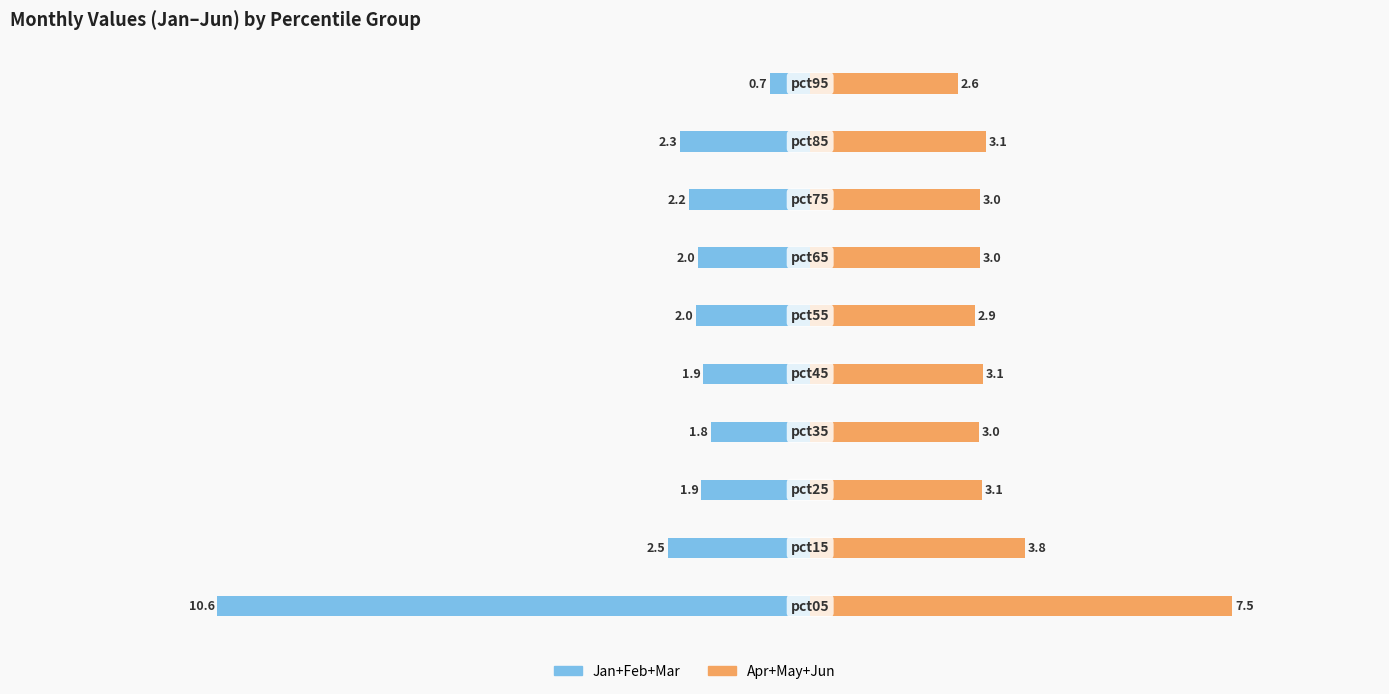

How many values in the Jan+Feb+Mar series are below -1?

9